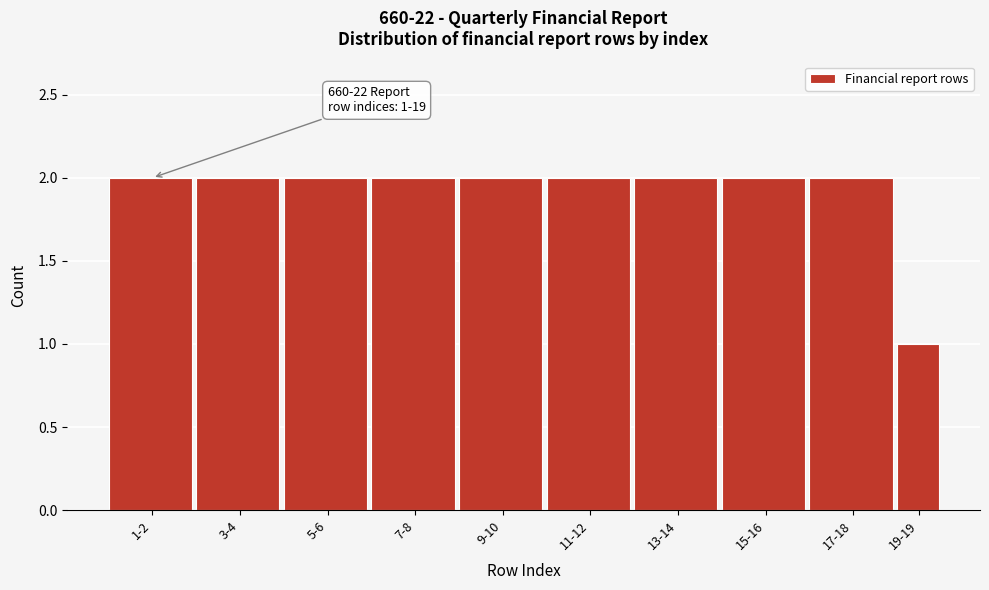

Reading left to right, what are all the values shown in this chart?

1-2=2	3-4=2	5-6=2	7-8=2	9-10=2	11-12=2	13-14=2	15-16=2	17-18=2	19-19=1